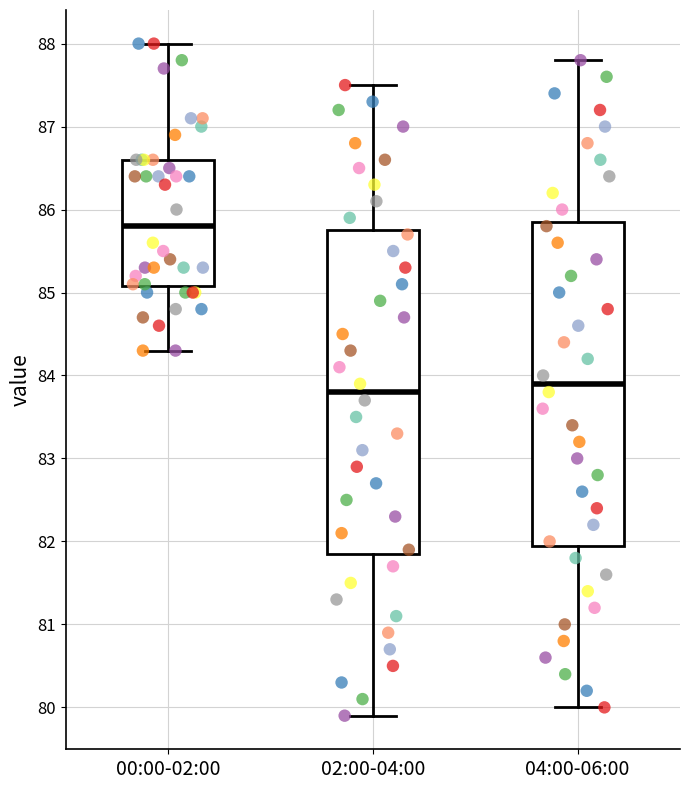

Reading left to right, transcribe this box plot: for each box, give where its median line is, the range the box spans, and where its two whiskers end, as read against the y-axis. The values are not printed on the chart, so give them approximately, as read against the axis.

00:00-02:00: median 85.8, box 85.1 to 86.6, whiskers 84.3 to 88.0
02:00-04:00: median 83.8, box 81.9 to 85.8, whiskers 79.9 to 87.5
04:00-06:00: median 83.9, box 82.0 to 85.9, whiskers 80.0 to 87.8